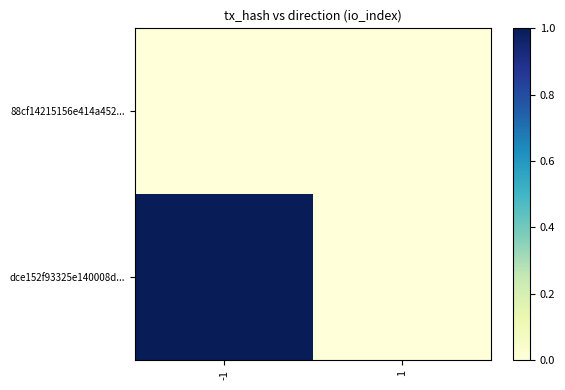

Which category has the highest value across all series?

-1